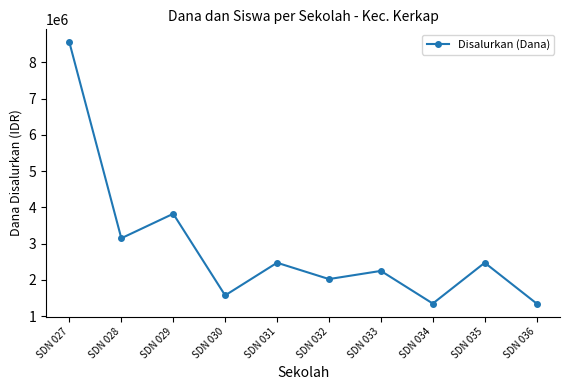

What is the change in value from SDN 029 to SDN 035?

-1350000